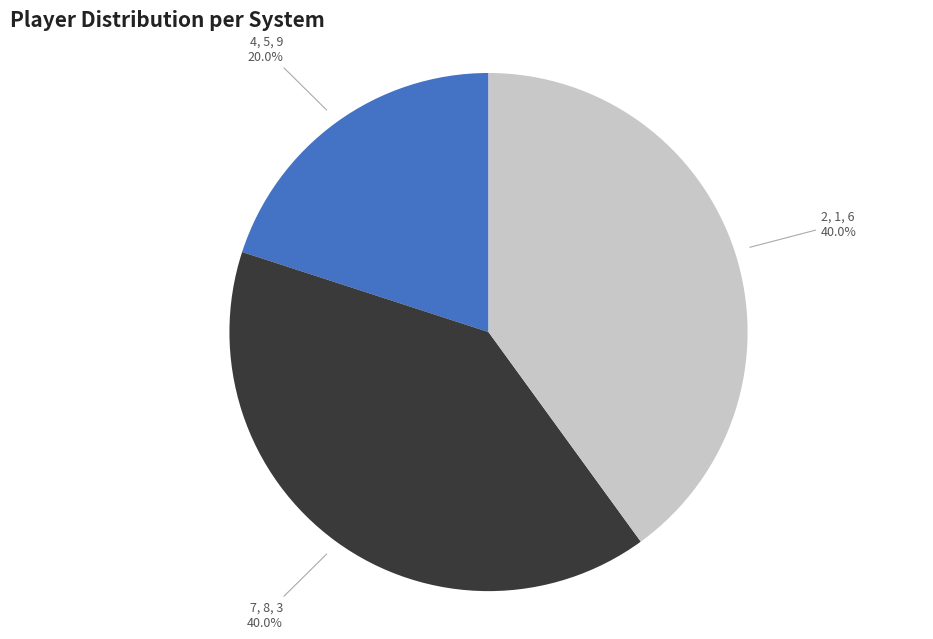

Is there a majority slice in this chart?

No